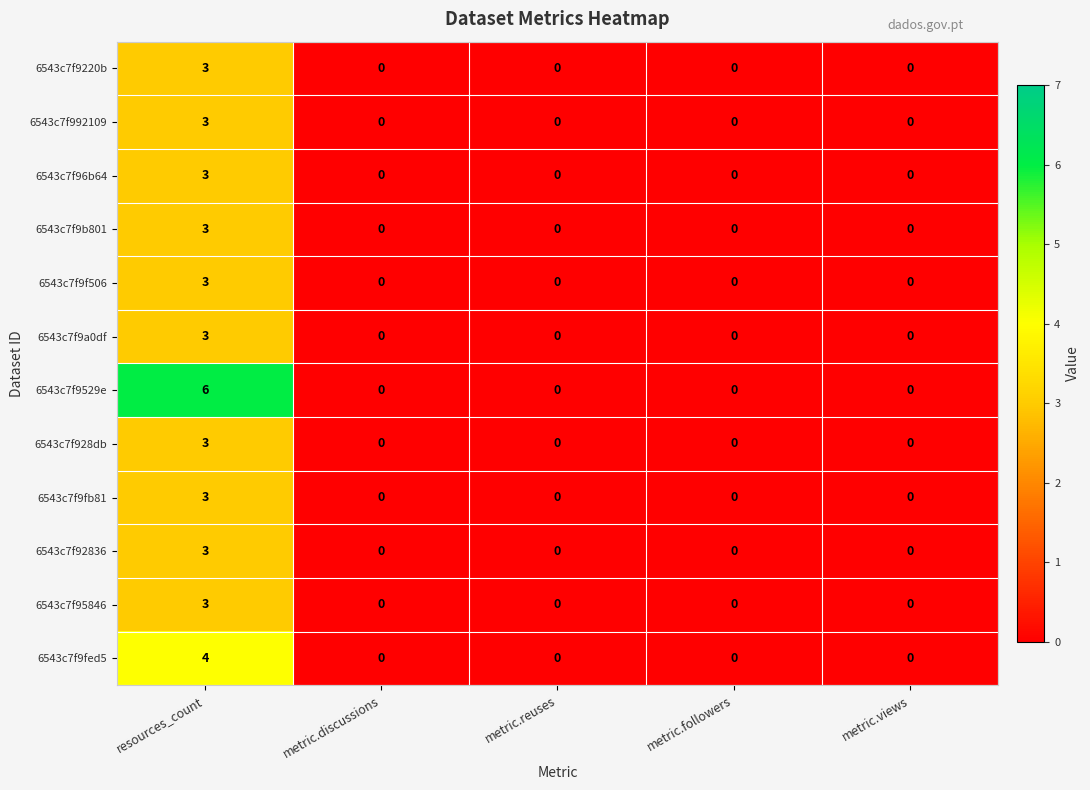

The 6543c7f9a0df series shows 0 at metric.discussions. True or false?

True